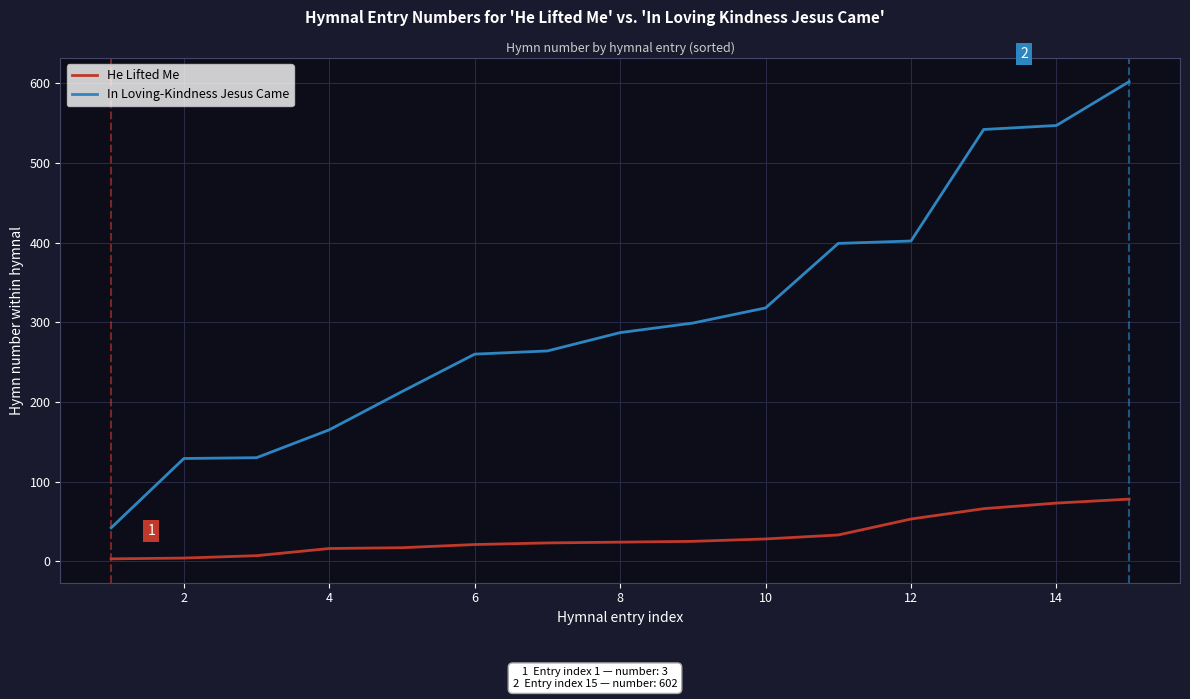

Is this an area chart (filled region under the line)?

No